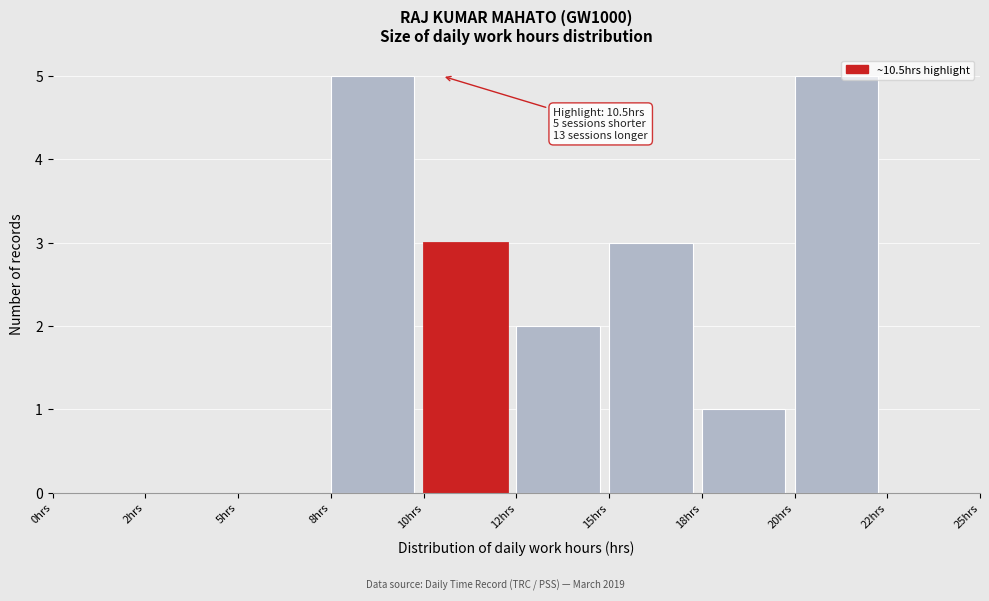

Reading left to right, extract all data points from this chart.

0hrs=0	2hrs=0	5hrs=0	8hrs=5	10hrs=3	12hrs=2	15hrs=3	18hrs=1	20hrs=5	22hrs=0